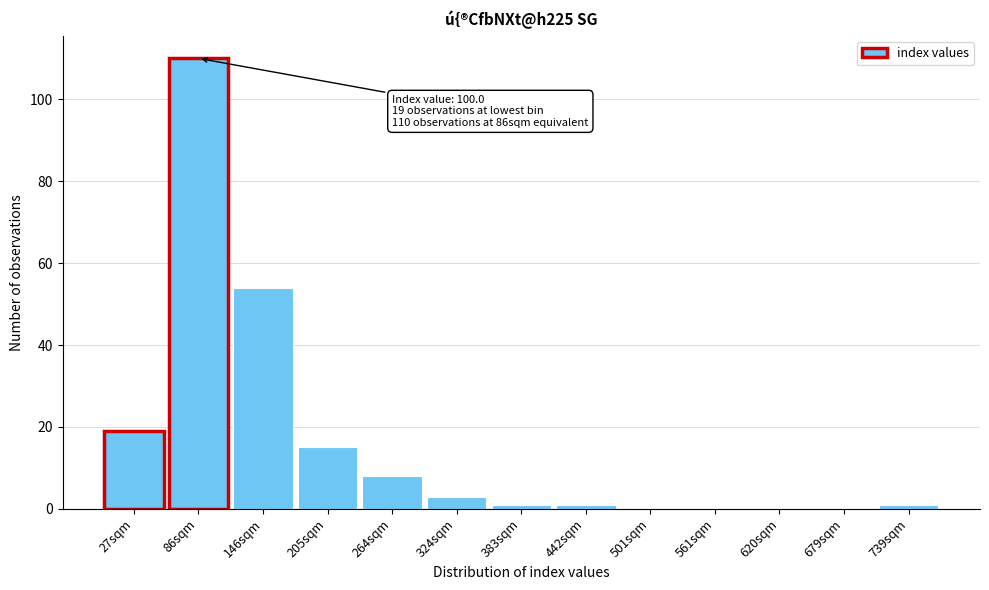

Reading left to right, what are all the values shown in this chart?

27sqm=19	86sqm=110	146sqm=54	205sqm=15	264sqm=8	324sqm=3	383sqm=1	442sqm=1	501sqm=0	561sqm=0	620sqm=0	679sqm=0	739sqm=1